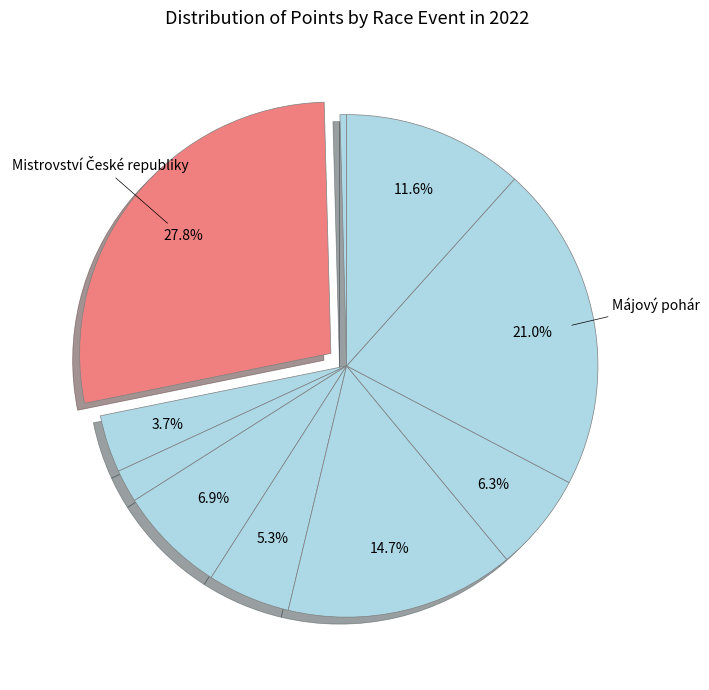

Is there any slice that represents more than half of the pie?

No